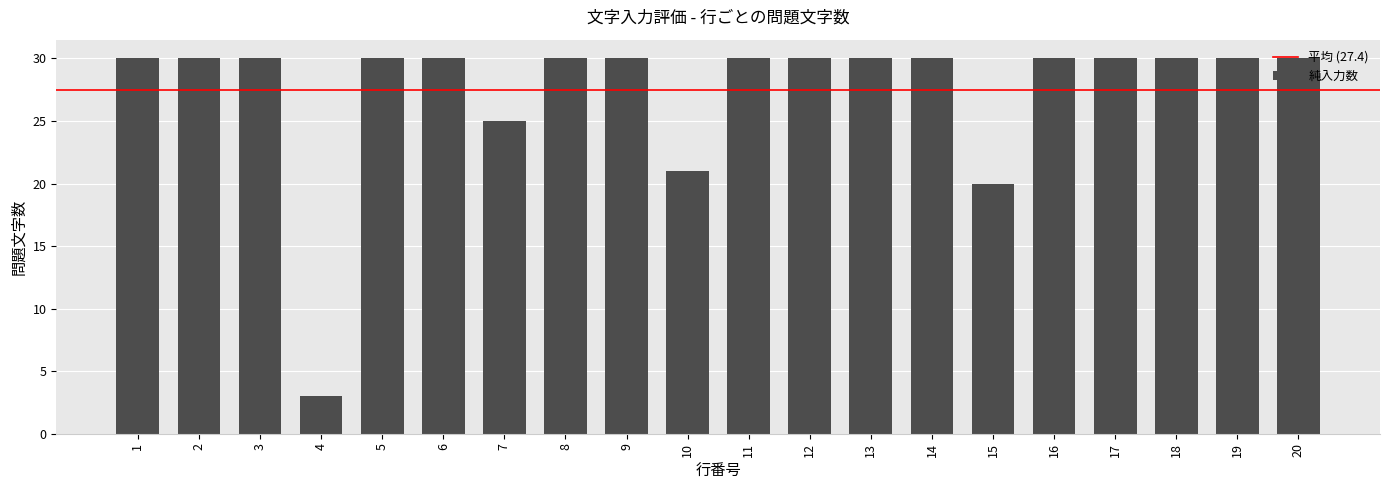

Reading left to right, extract all data points from this chart.

30	30	30	3	30	30	25	30	30	21	30	30	30	30	20	30	30	30	30	30